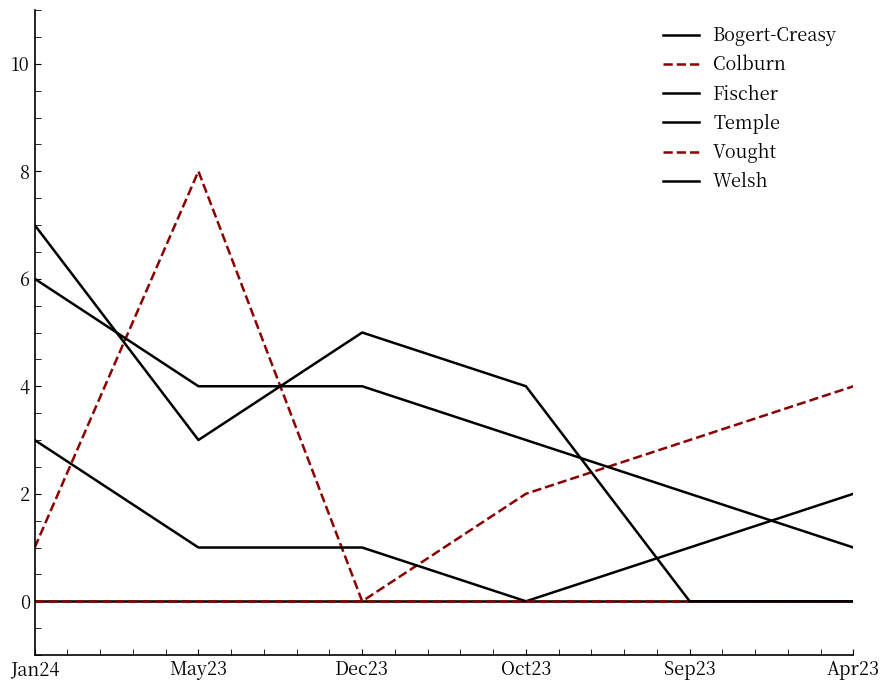

Does the chart display data point markers on the line(s)?

No